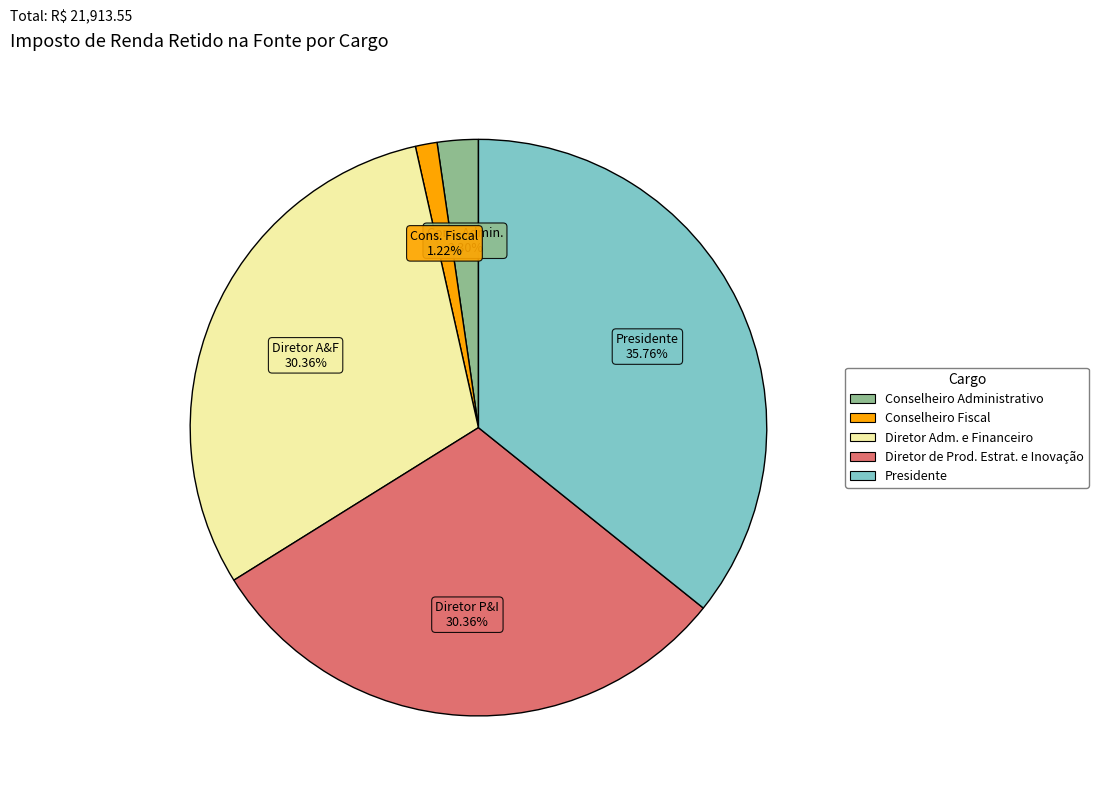

Between Conselheiro Fiscal and Conselheiro Administrativo, which is larger?

Conselheiro Administrativo